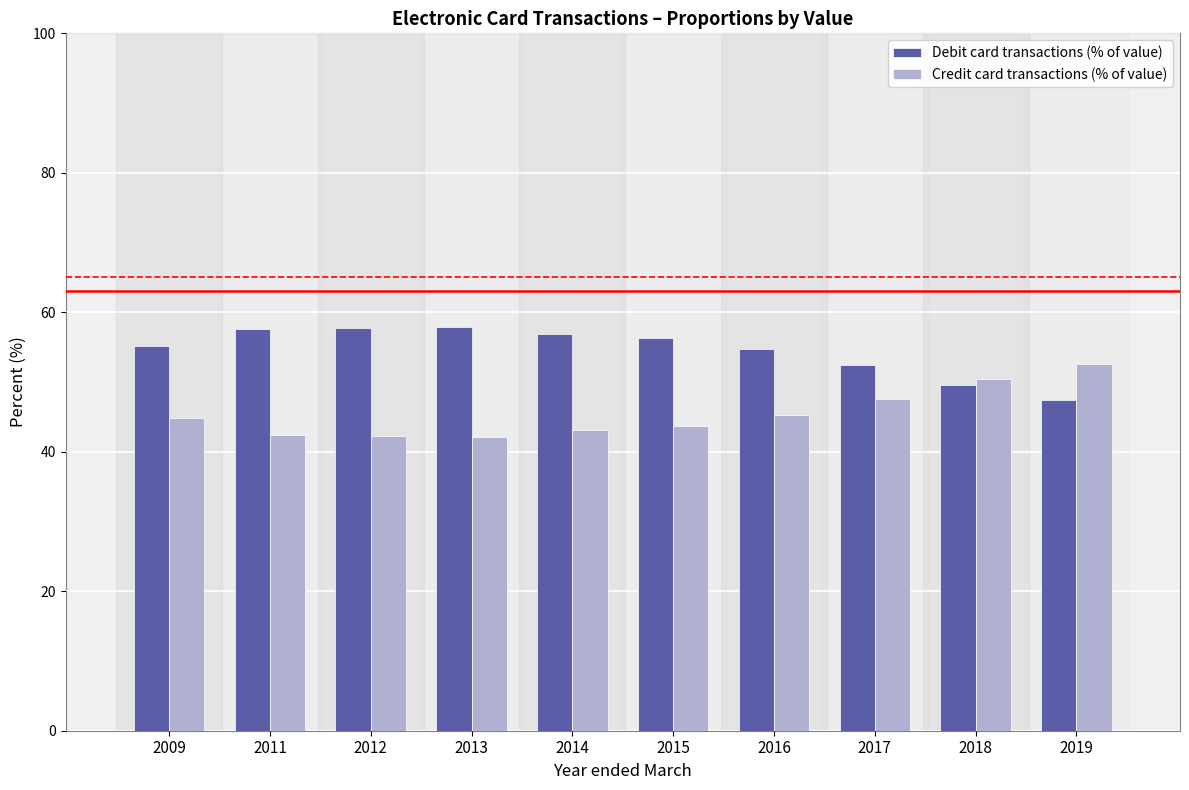

What value does the Debit card transactions (% of value) series have at 2016?

54.7